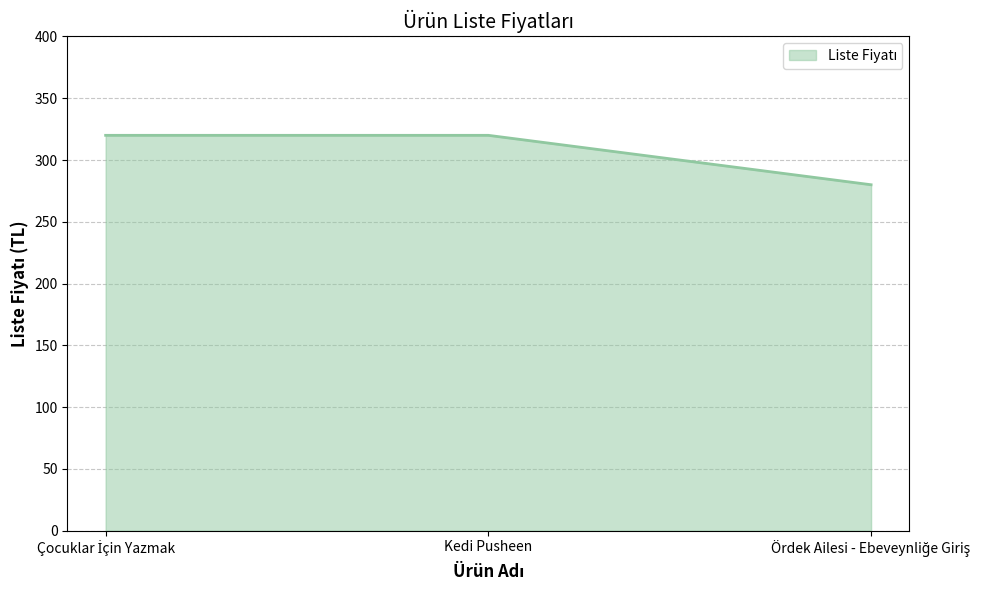

What is the minimum value shown in the chart?

280